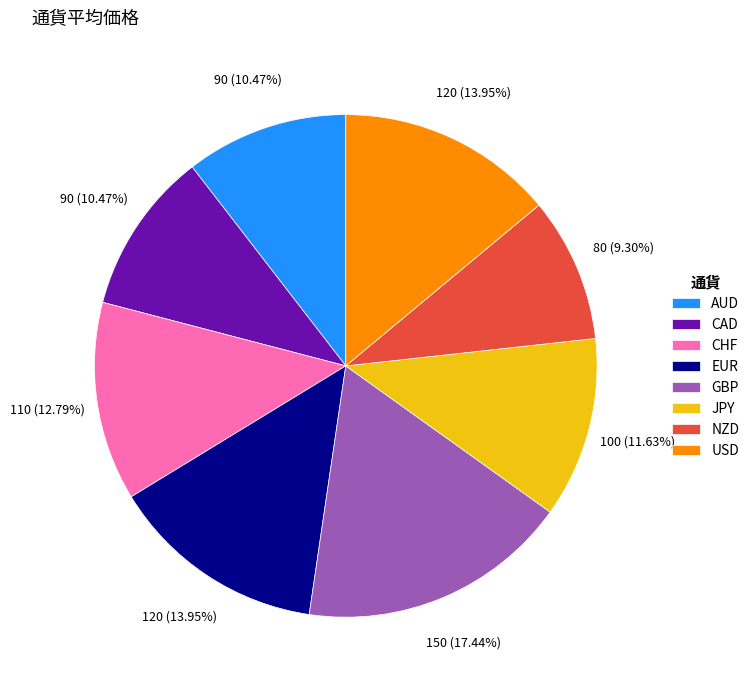

Approximately how many times larger is the value at JPY compared to CHF?

0.9